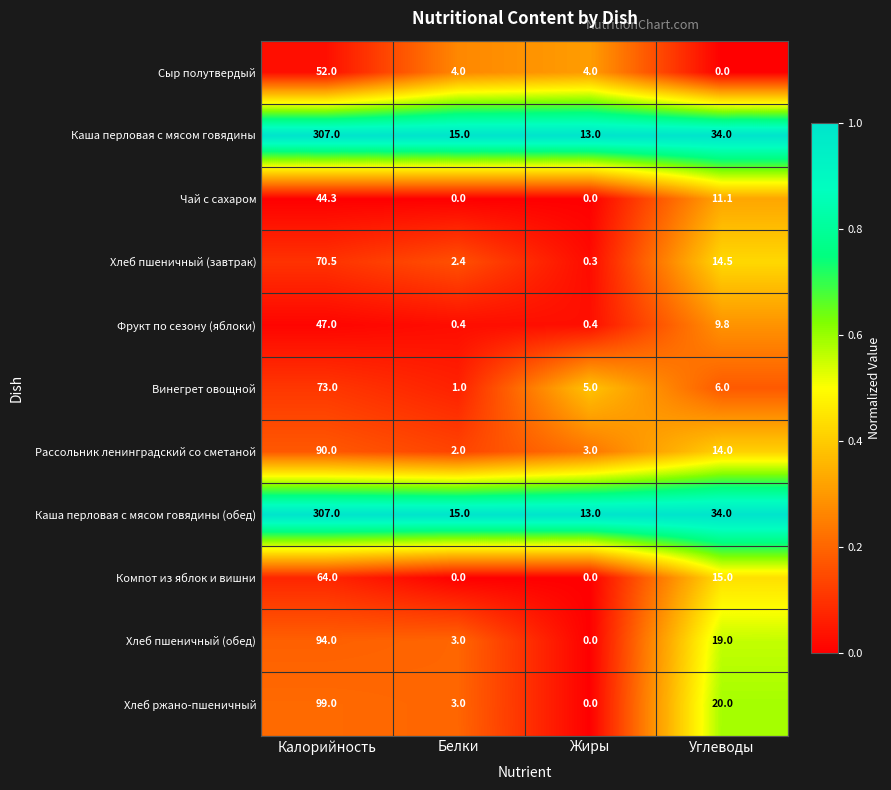

Between Белки and Жиры, which series saw the biggest shift?

Винегрет овощной